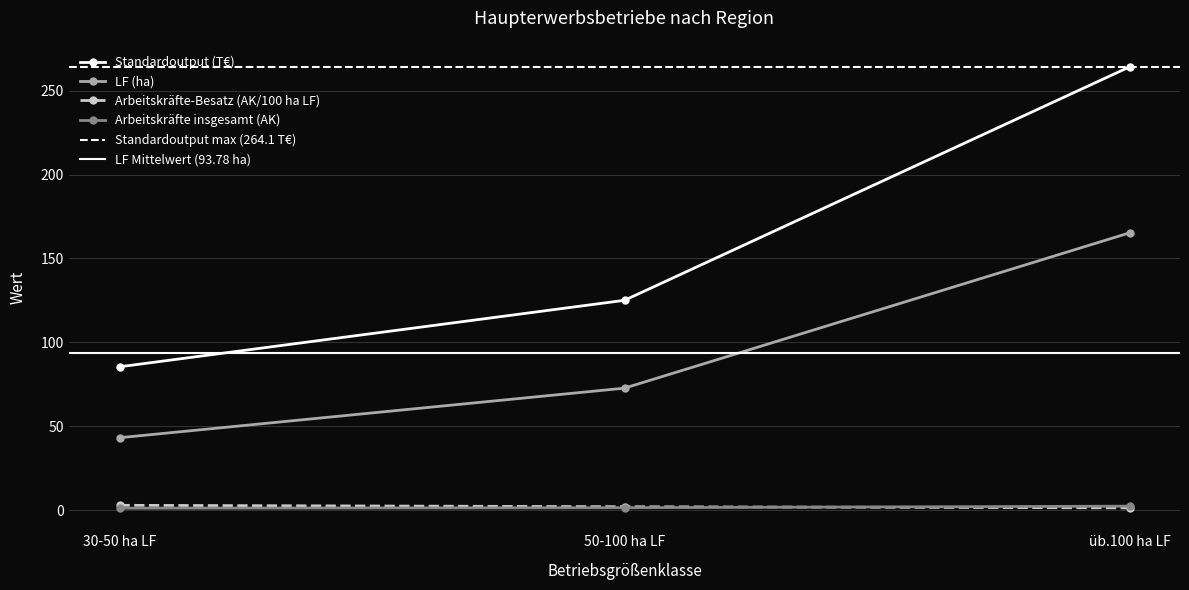

Reading right to left, list all the values displayed in this chart.

Standardoutput (T€): 264.1	125.1	85.5
LF (ha): 165.3	72.8	43.3
Arbeitskräfte-Besatz (AK/100 ha LF): 1.5	2.2	3.0
Arbeitskräfte insgesamt (AK): 2.5	1.6	1.3